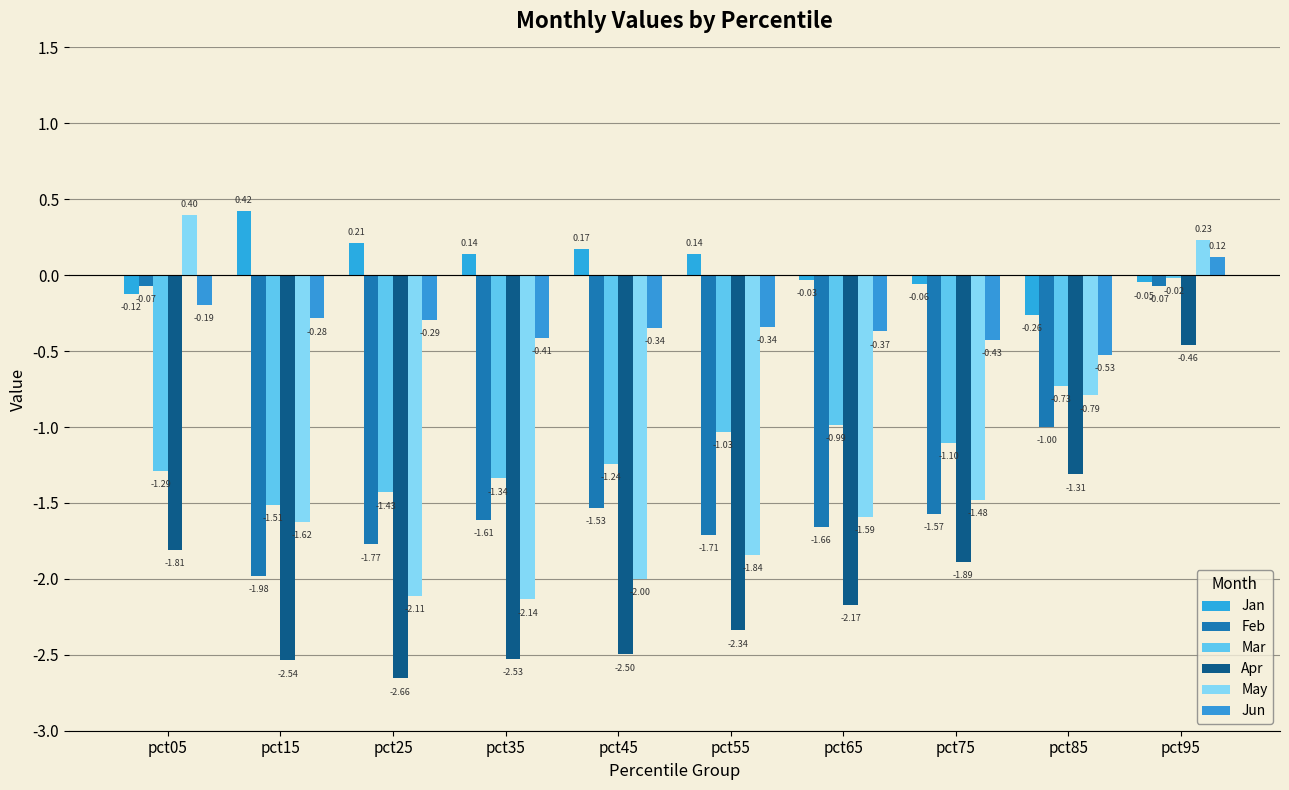

Is the value of Mar at pct95 greater than the value of Jan at pct45?

No